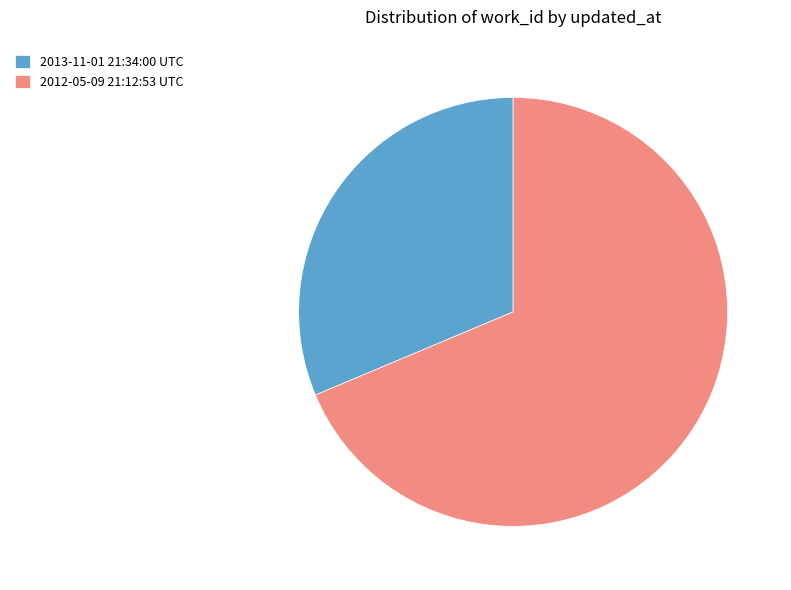

What is the ratio of the value at 2012-05-09 21:12:53 UTC to the value at 2013-11-01 21:34:00 UTC?

2.2